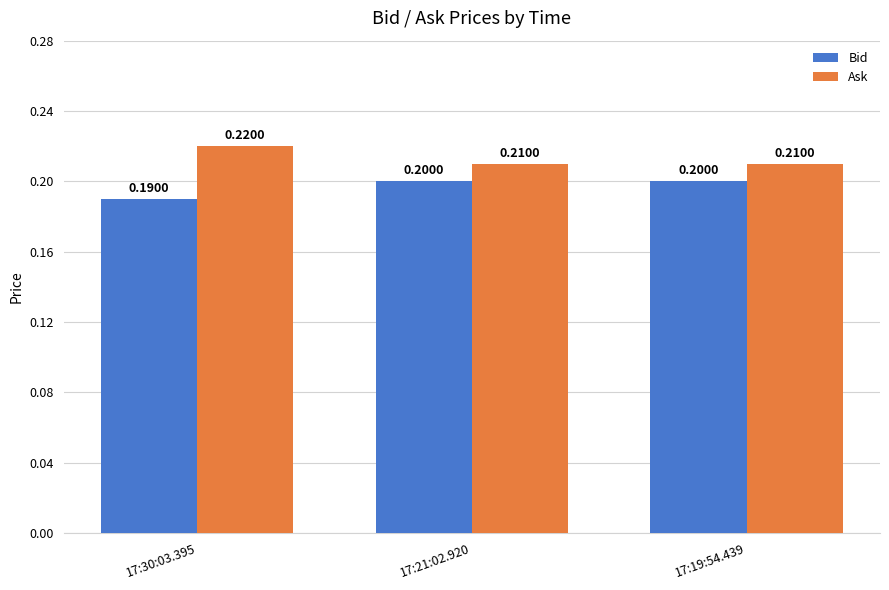

What is the average value of the Bid series?

0.2